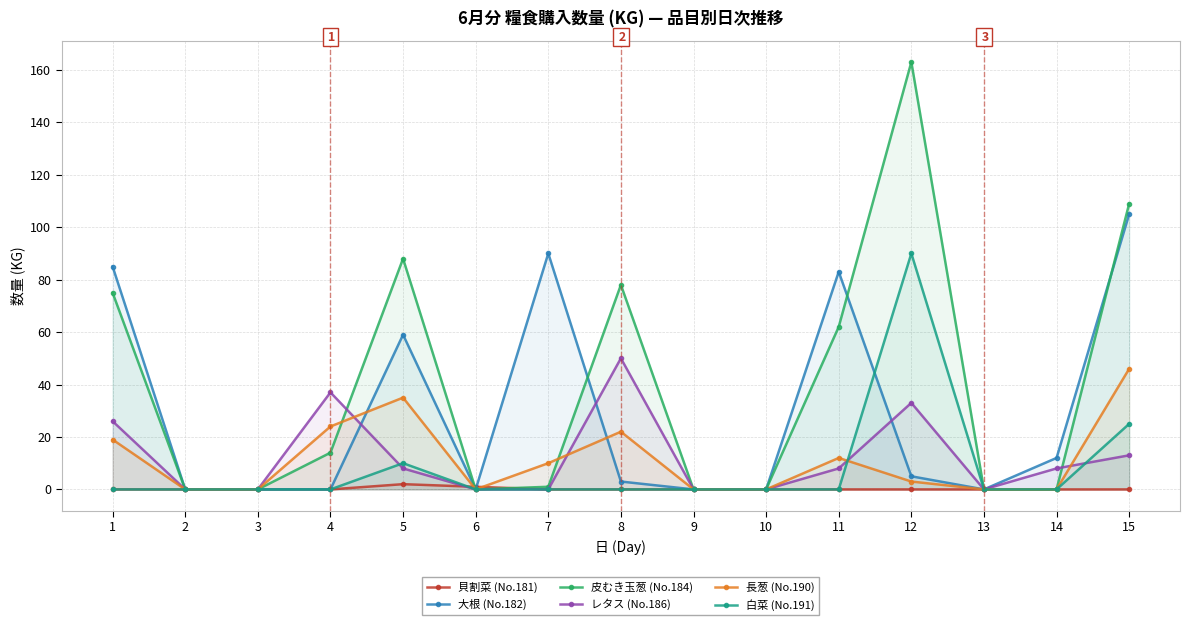

Reading left to right, what are all the values shown in this chart?

貝割菜 (No.181): 0	0	0	0	2	1	0	0	0	0	0	0	0	0	0
大根 (No.182): 85	0	0	0	59	0	90	3	0	0	83	5	0	12	105
皮むき玉葱 (No.184): 75	0	0	14	88	0	1	78	0	0	62	163	0	0	109
レタス (No.186): 26	0	0	37	8	0	0	50	0	0	8	33	0	8	13
長葱 (No.190): 19	0	0	24	35	0	10	22	0	0	12	3	0	0	46
白菜 (No.191): 0	0	0	0	10	0	0	0	0	0	0	90	0	0	25